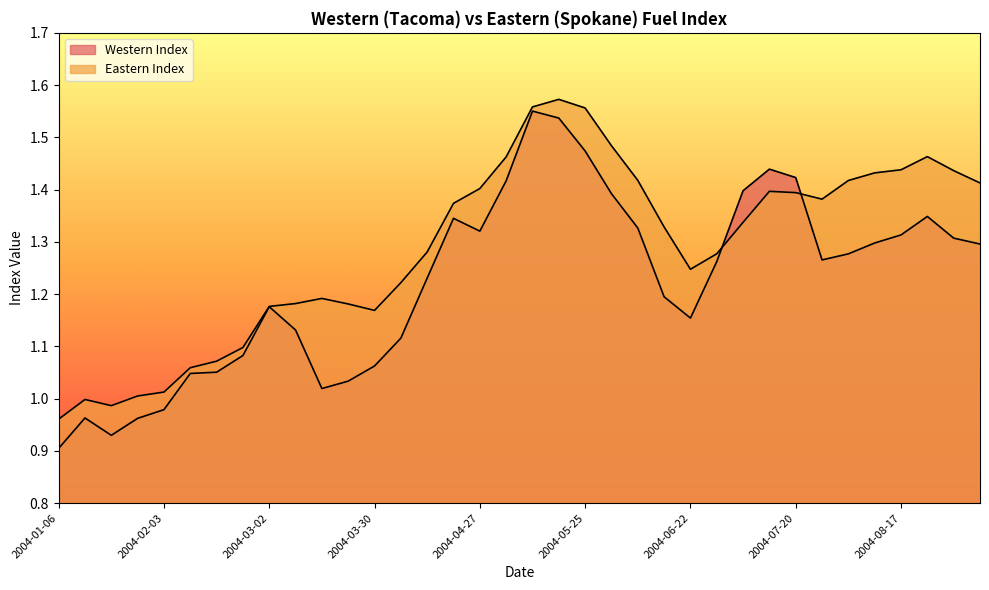

Rank the series by their maximum value, from highest to lowest.

Eastern Index, Western Index